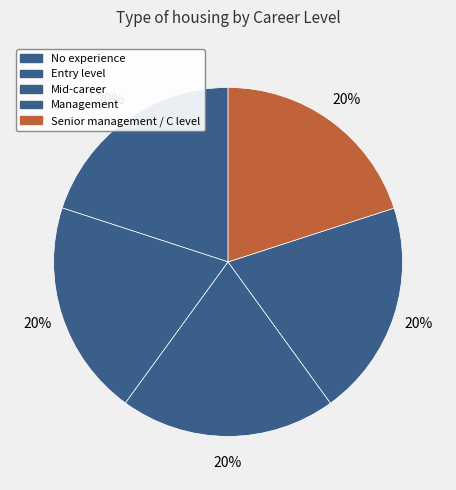

To the nearest percent, what is the combined percentage of Mid-career and Entry level?

40%